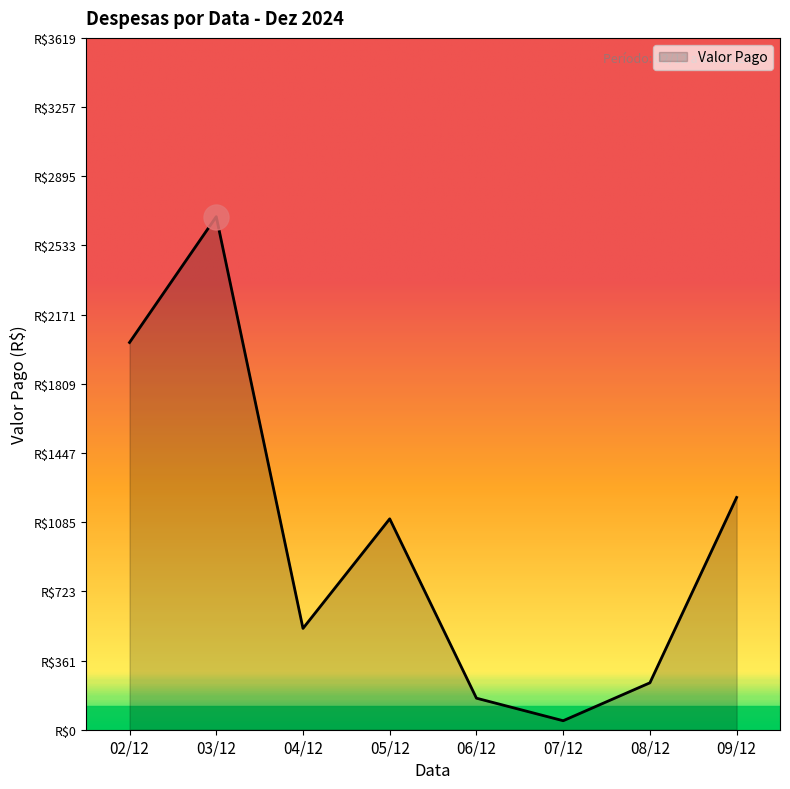

Is this an area chart (filled region under the line)?

Yes